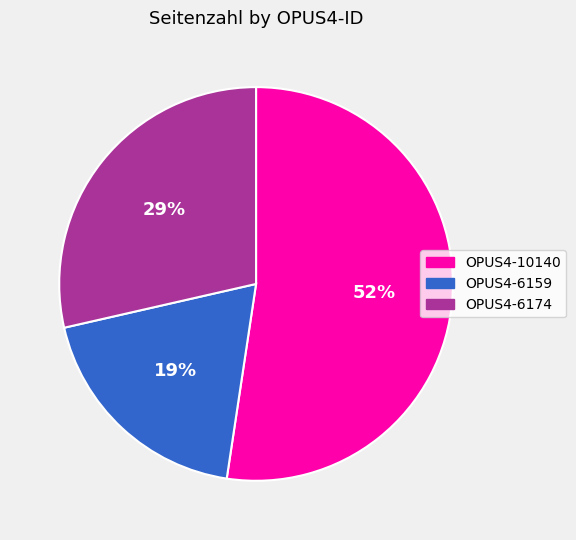

Between OPUS4-6159 and OPUS4-6174, which is larger?

OPUS4-6174